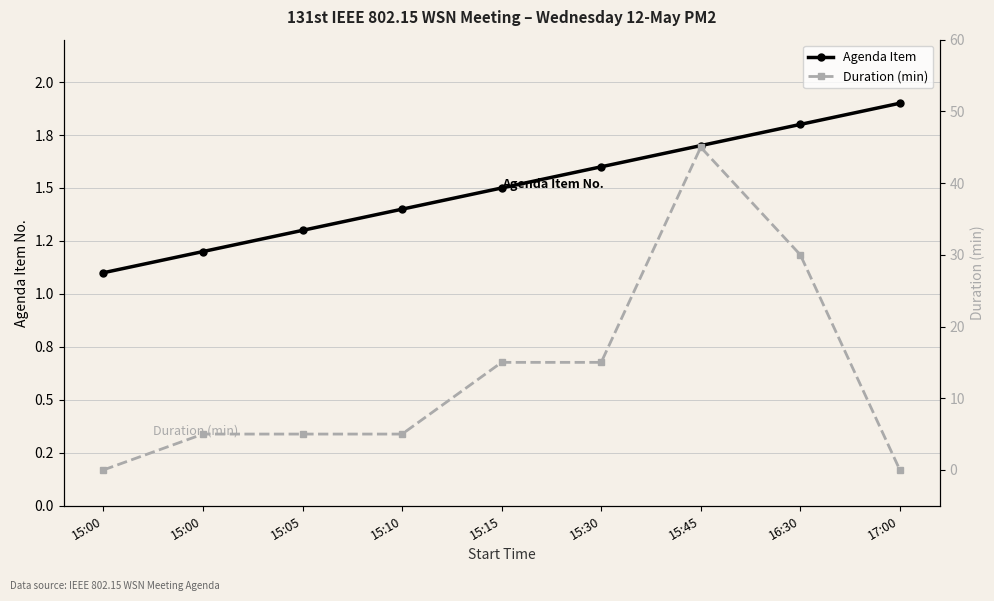

What is the sum of all Agenda Item values?

13.5